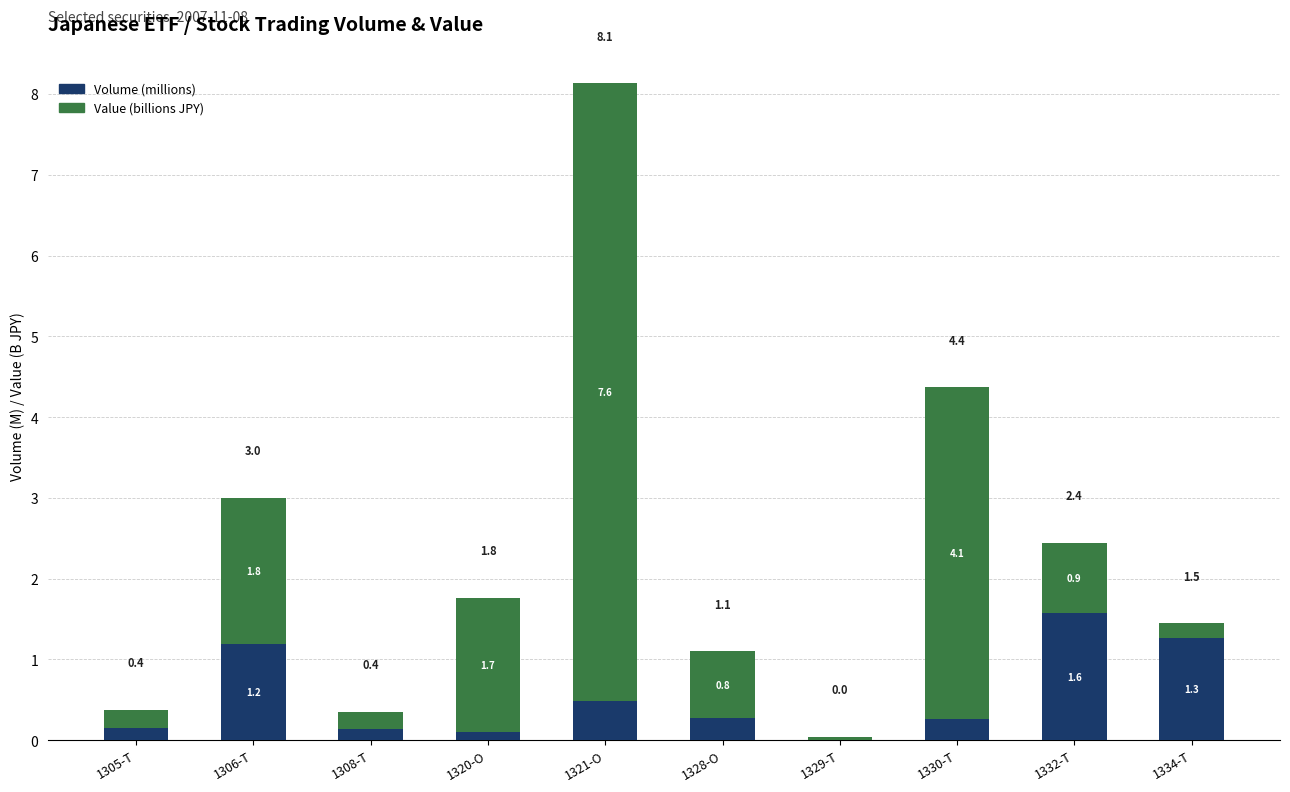

What is the total value across all series at 1306-T?

3.0